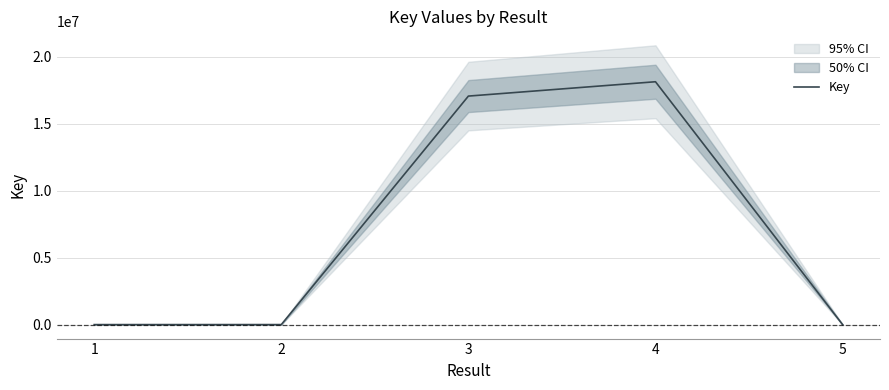

The chart shows a value of 9459 at 1. True or false?

False